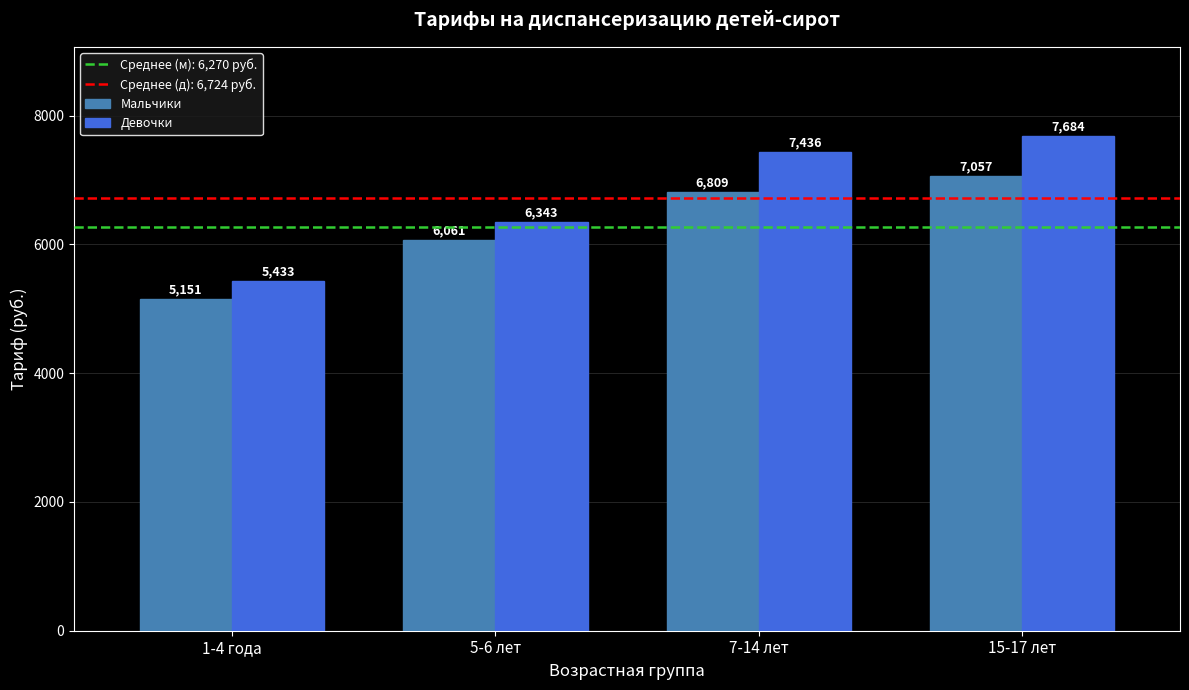

True or false: Мальчики has a value of 7057.4 at 15-17 лет.

True